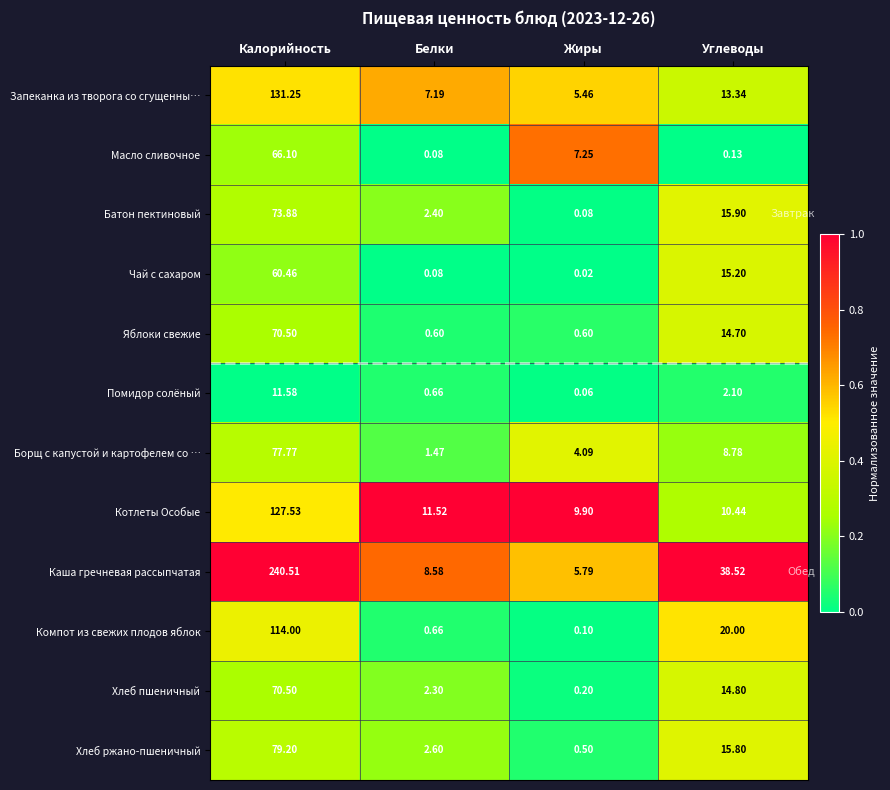

What is the maximum value shown in the chart?

240.5